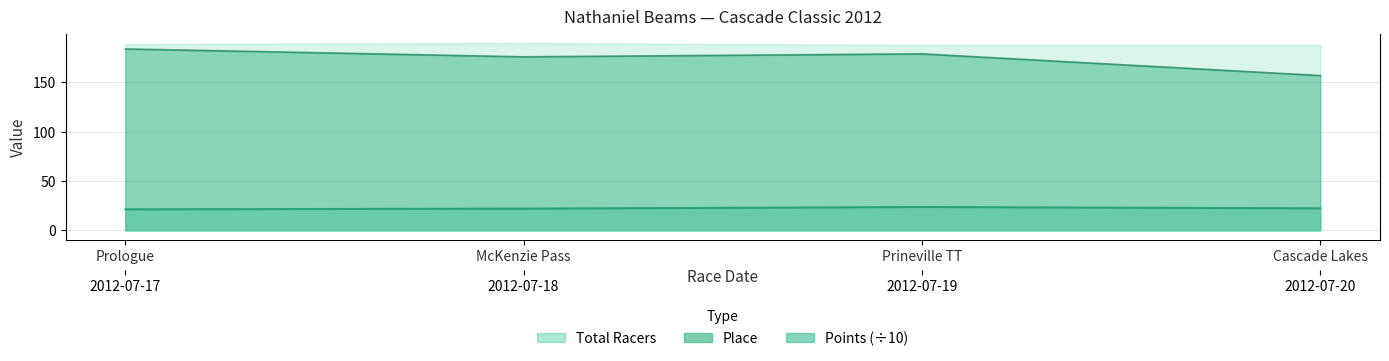

The Place series shows 102.9 at McKenzie Pass. True or false?

False